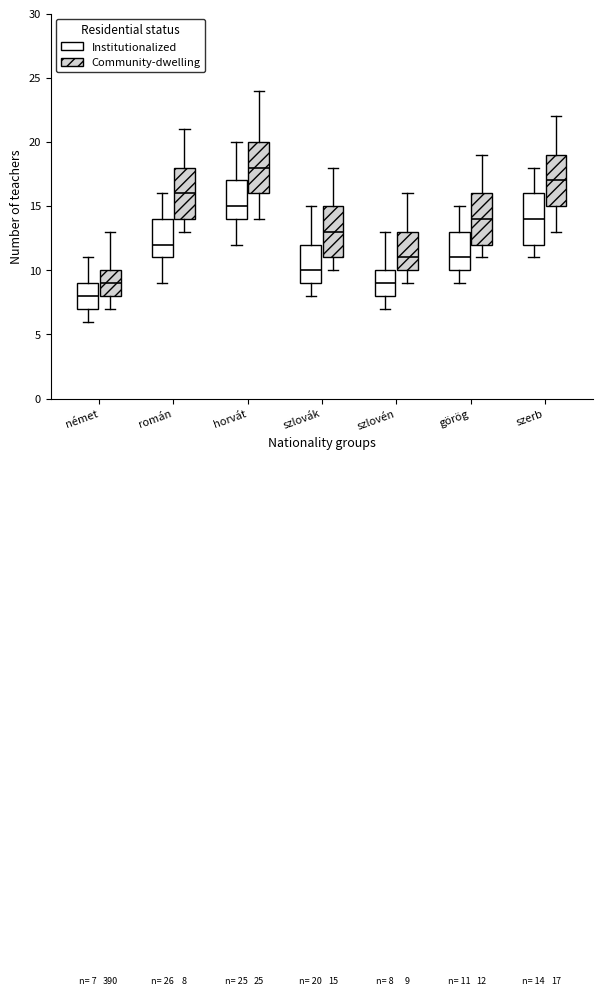

Which box's median line is the highest?

horvát (Community-dwelling)